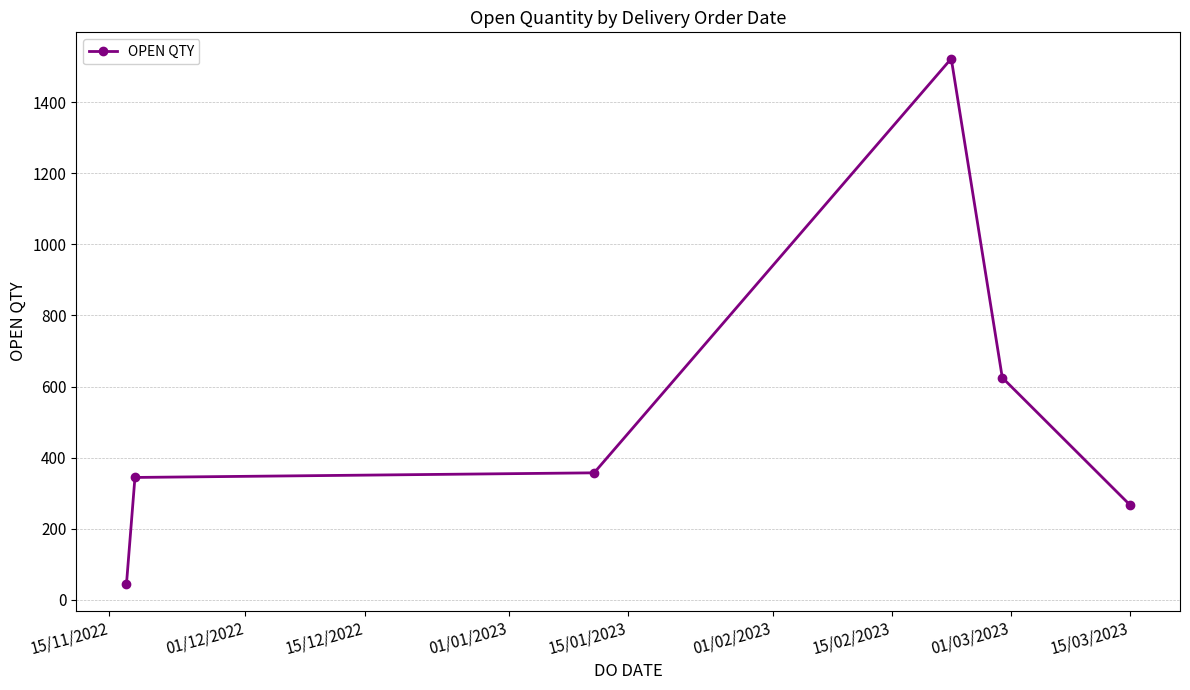

What is the difference between the second highest and minimum values?

582